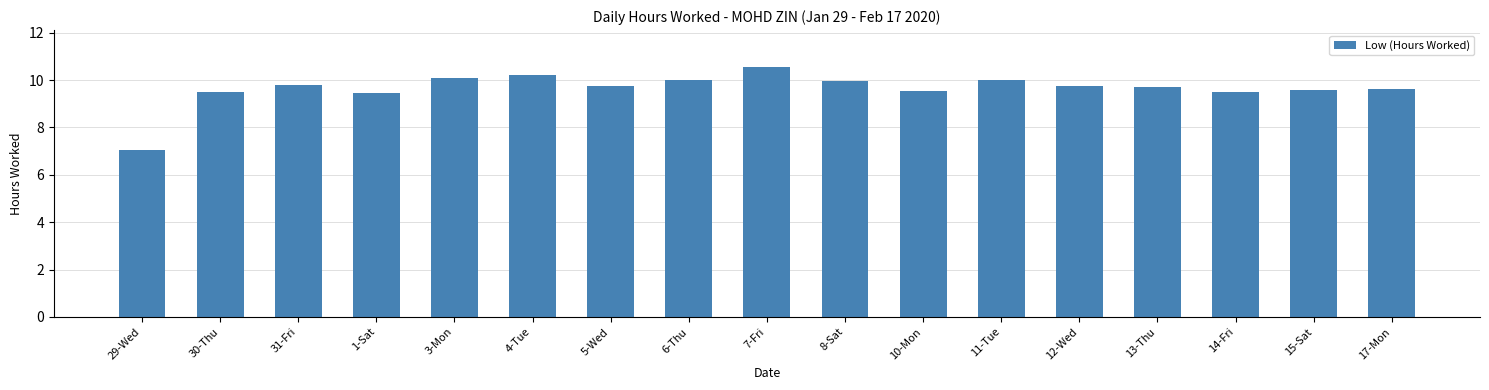

What is the sum of all values?

164.0